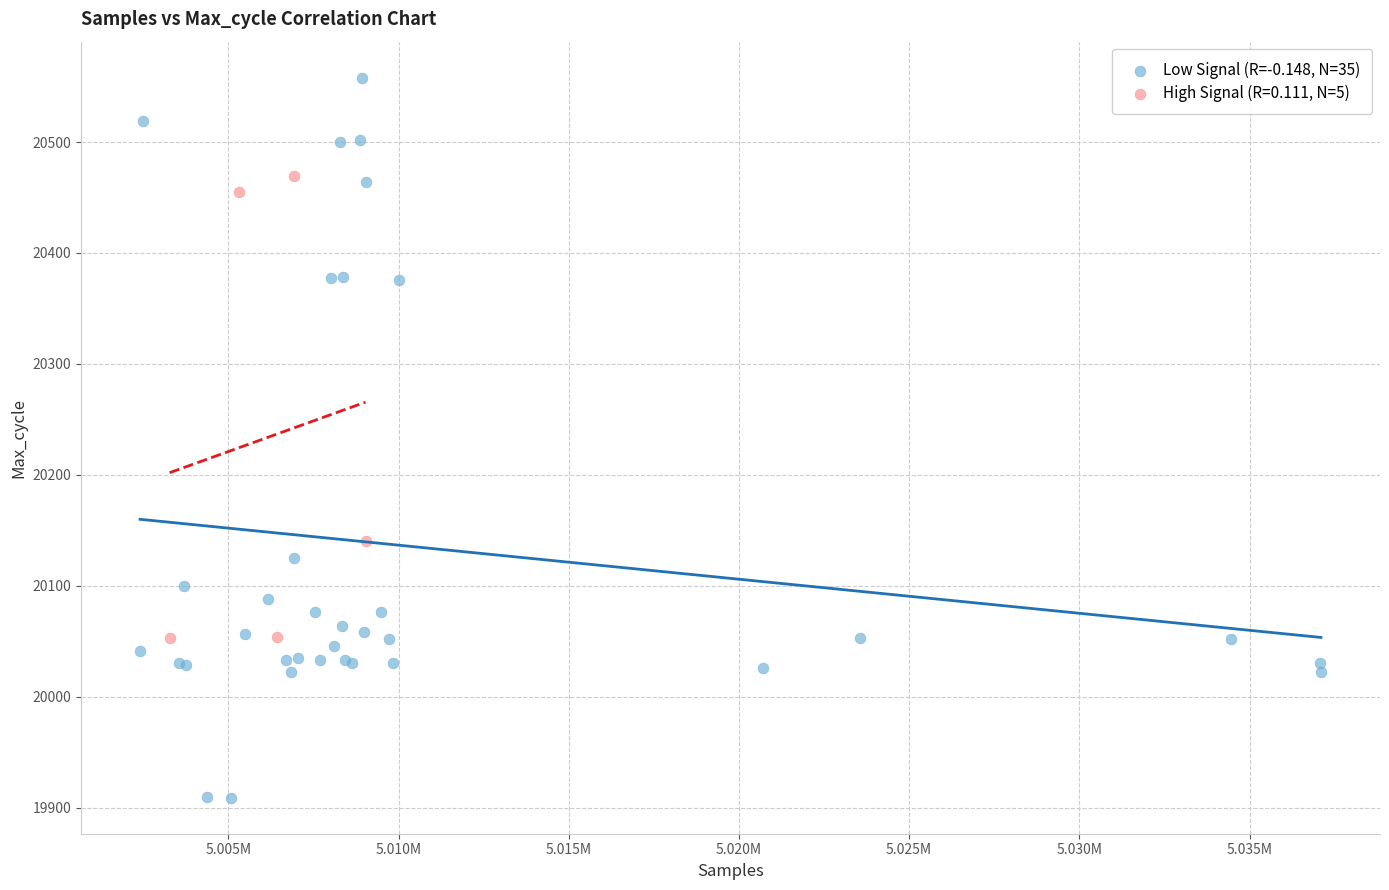

Which series contains the highest Y value?

Low Signal (R=-0.148, N=35)